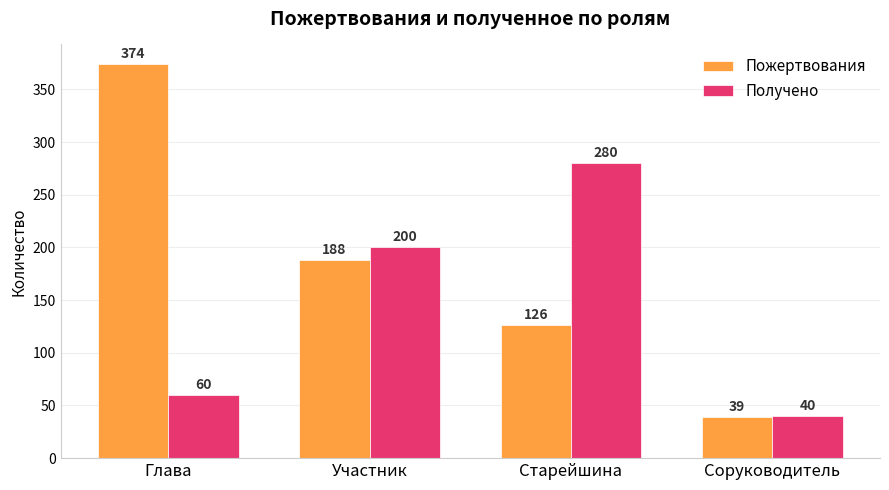

Which category has the lowest value in the Пожертвования series?

Соруководитель